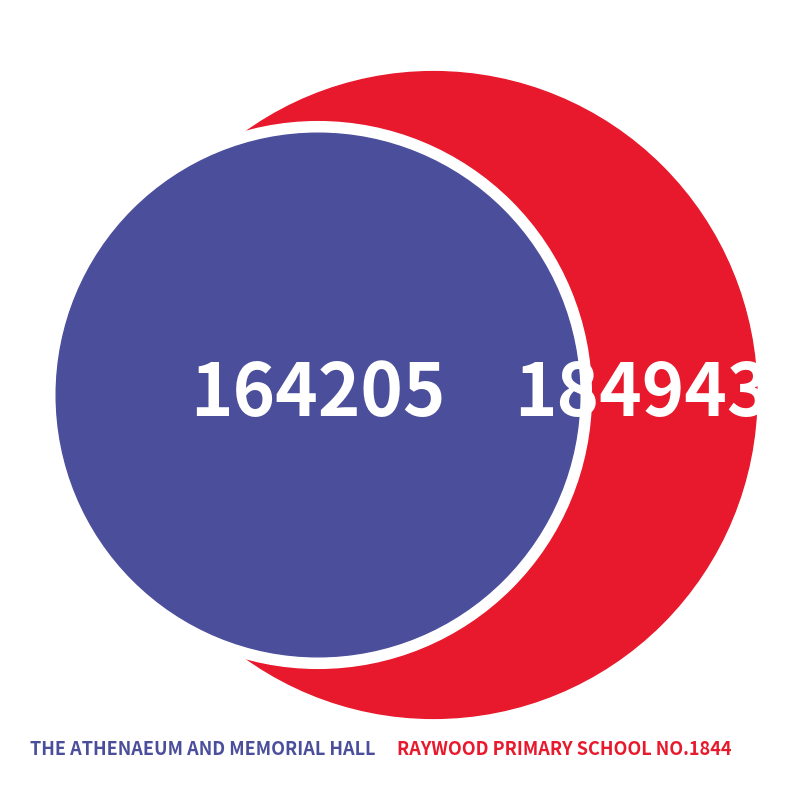

To the nearest percent, what is the combined percentage of RAYWOOD PRIMARY SCHOOL NO.1844 and THE ATHENAEUM AND MEMORIAL HALL?

100%